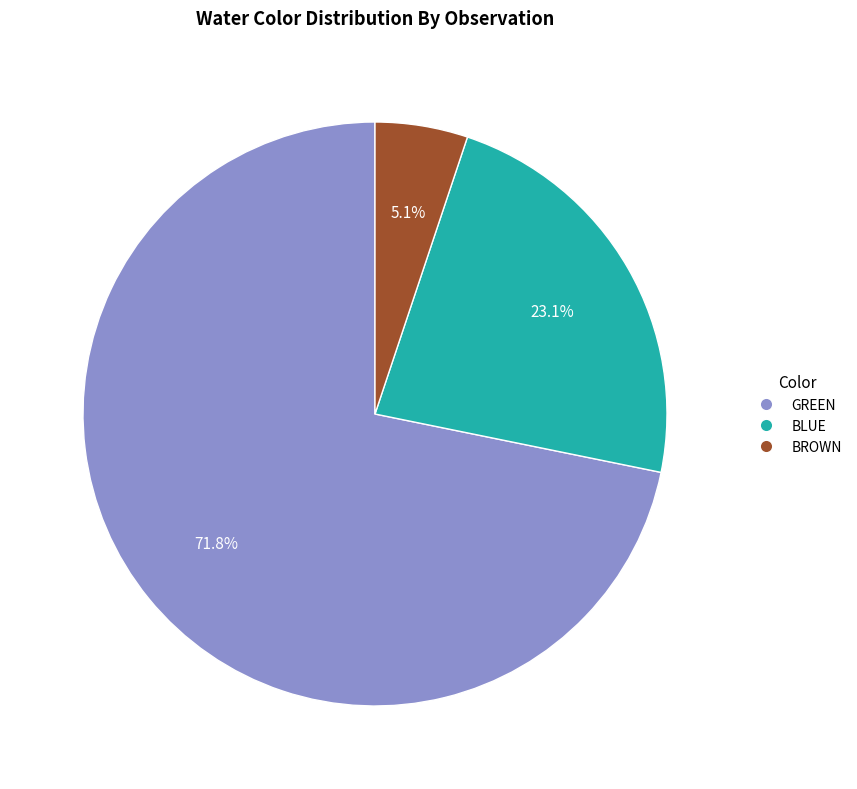

Does BLUE represent more than half of the total?

No